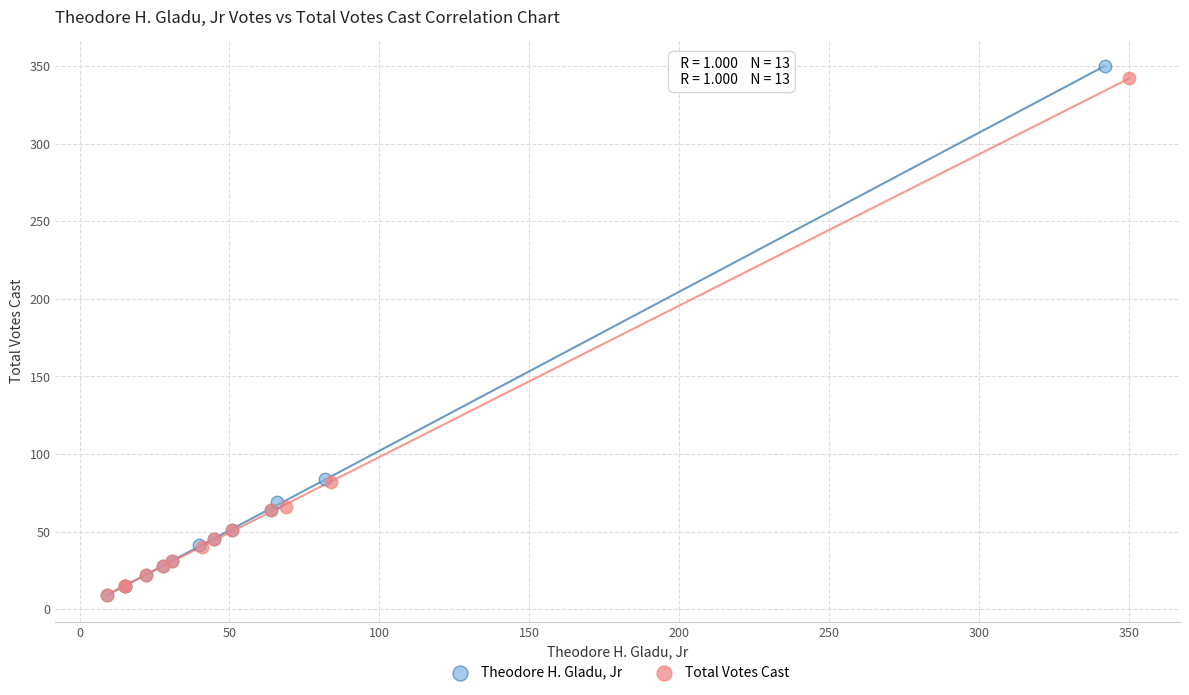

What are all the series names shown in the legend?

Theodore H. Gladu, Jr, Total Votes Cast